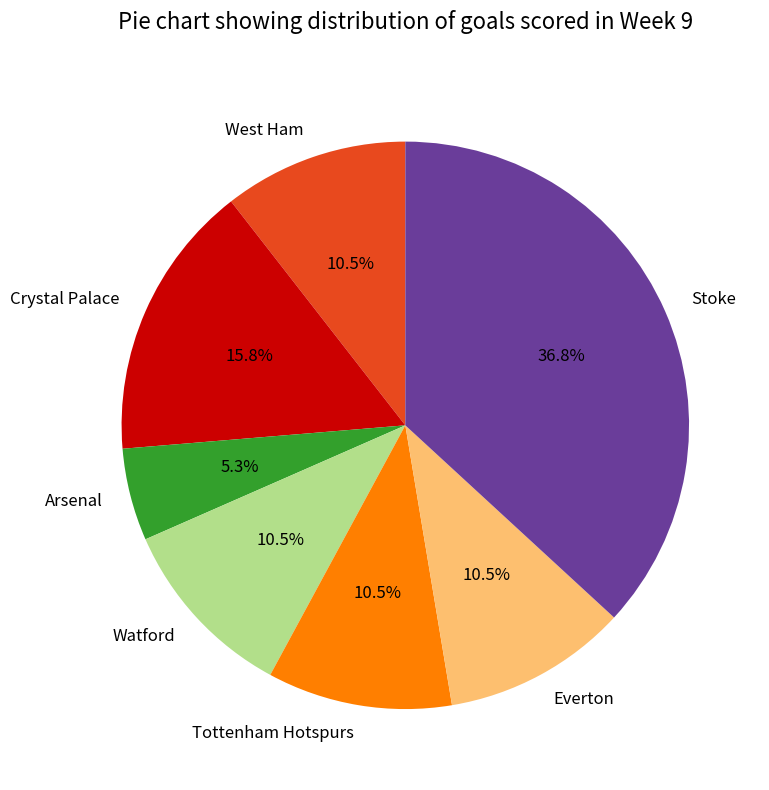

Which category has the smallest portion of the pie?

Arsenal